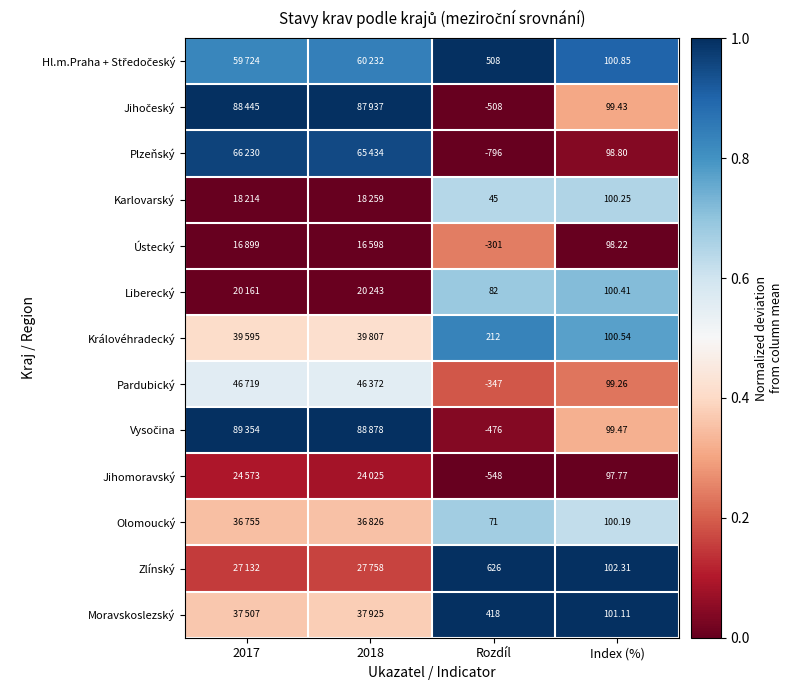

Is the value of Olomoucký at Index (%) greater than the value of Zlínský at Rozdíl?

No